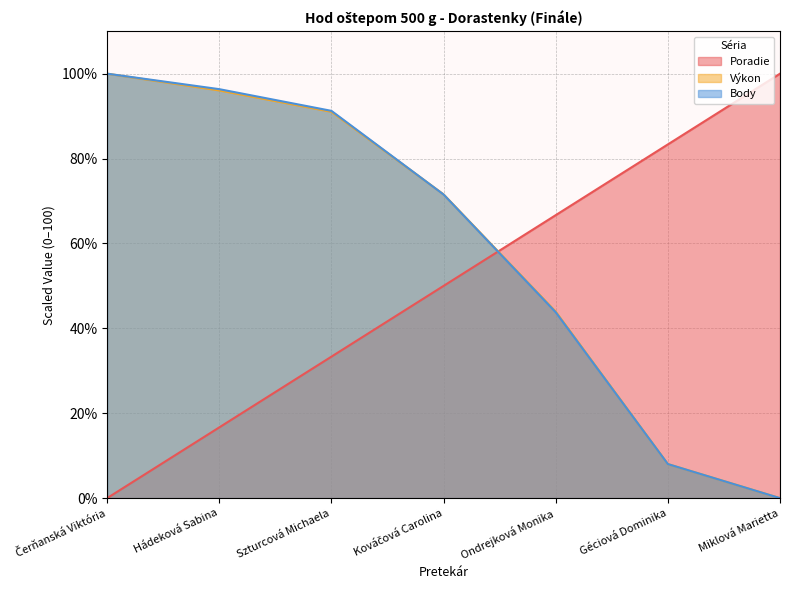

What is the difference between the maximum and minimum values in the Body series?

100.0